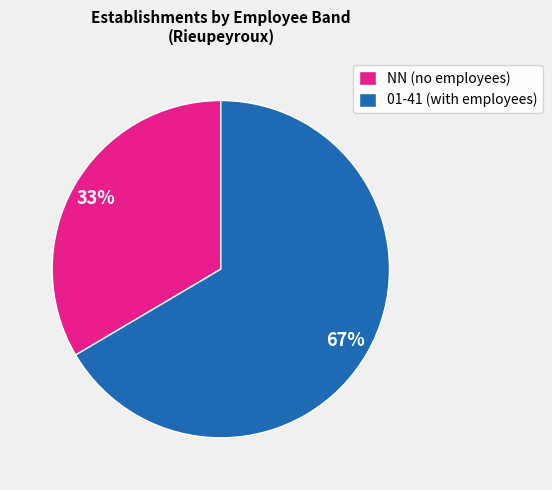

Approximately how many times larger is the value at 01-41 (with employees) compared to NN (no employees)?

2.0